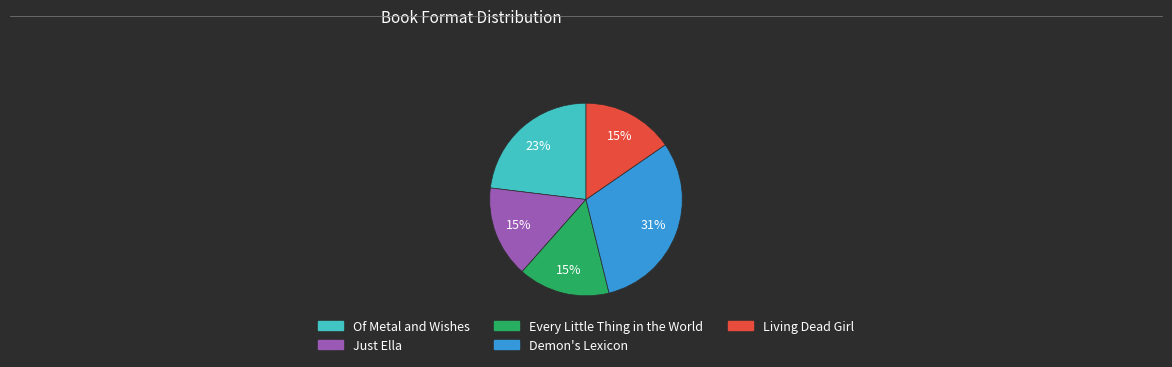

Which category has the biggest portion of the pie?

Demon's Lexicon